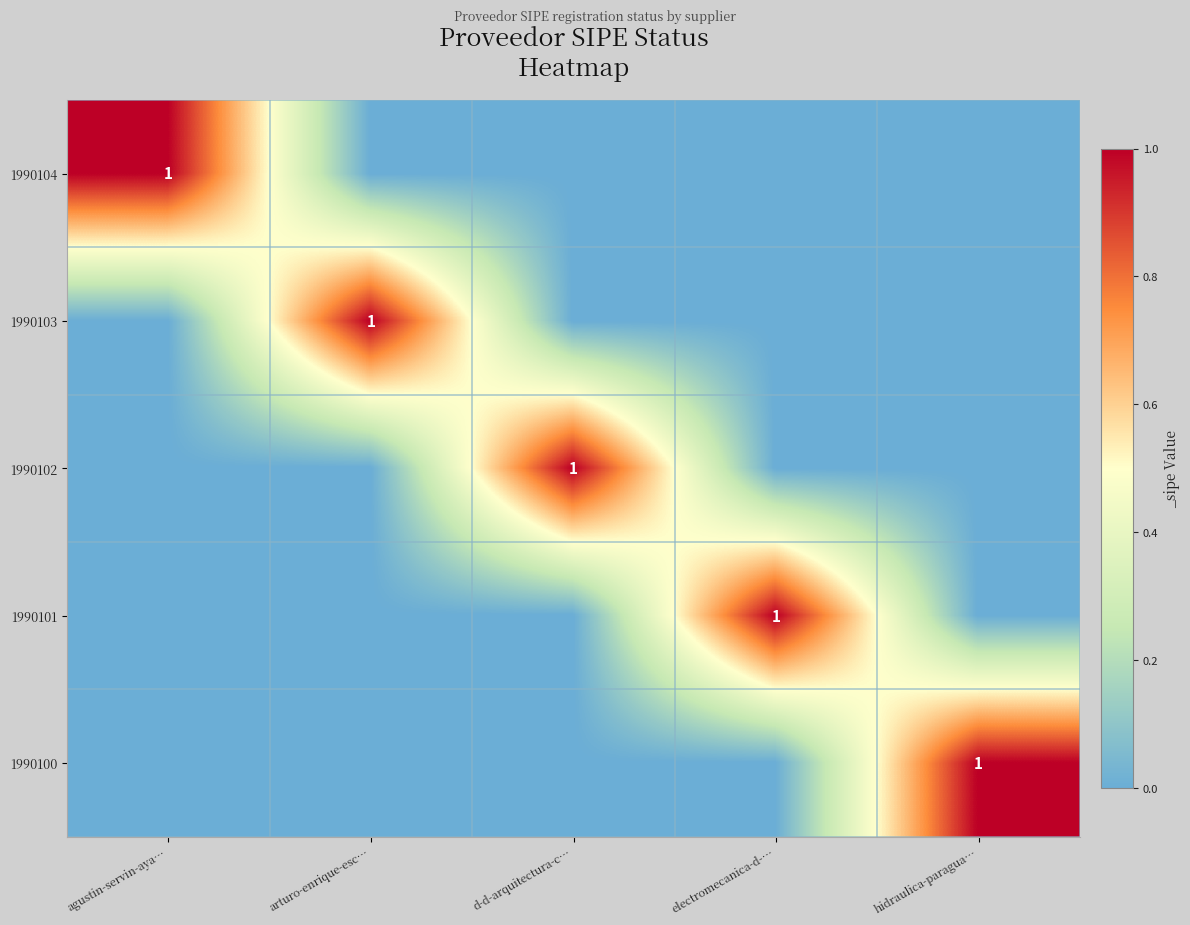

Is it true that 1990102 equals 0 at d-d-arquitectura-c…?

False